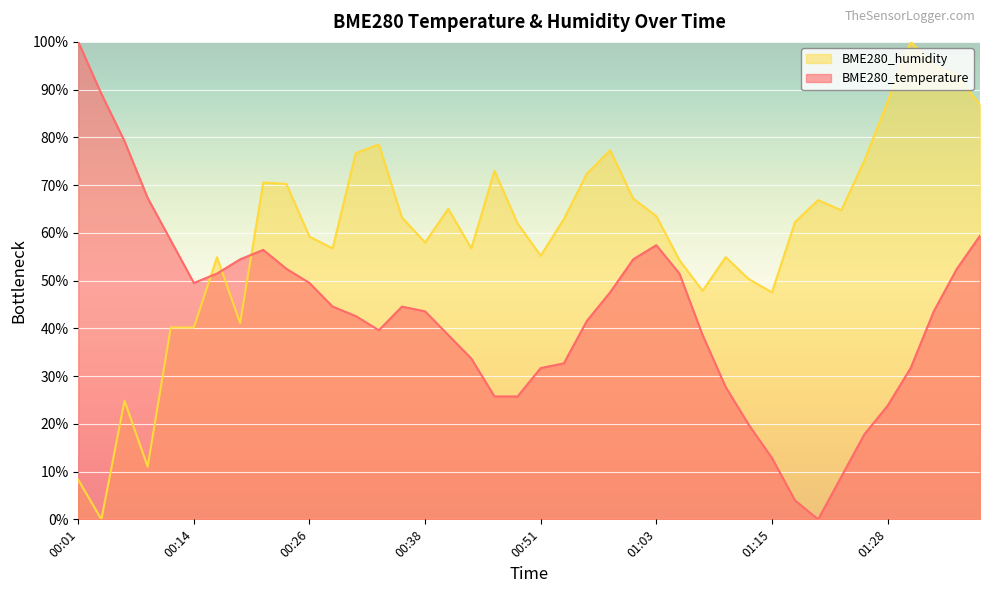

What is the difference between the highest and lowest values at 00:41?

26.4